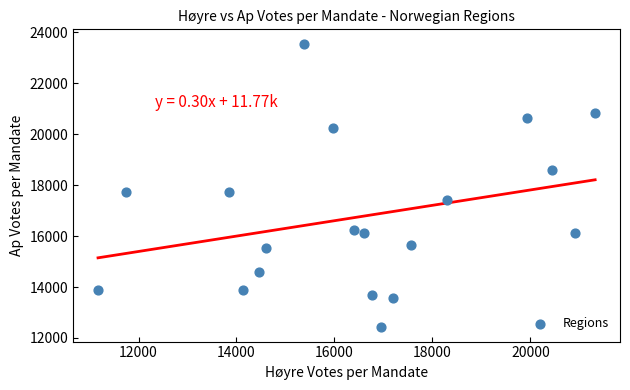

What is the range of Y values (max minus min)?

11134